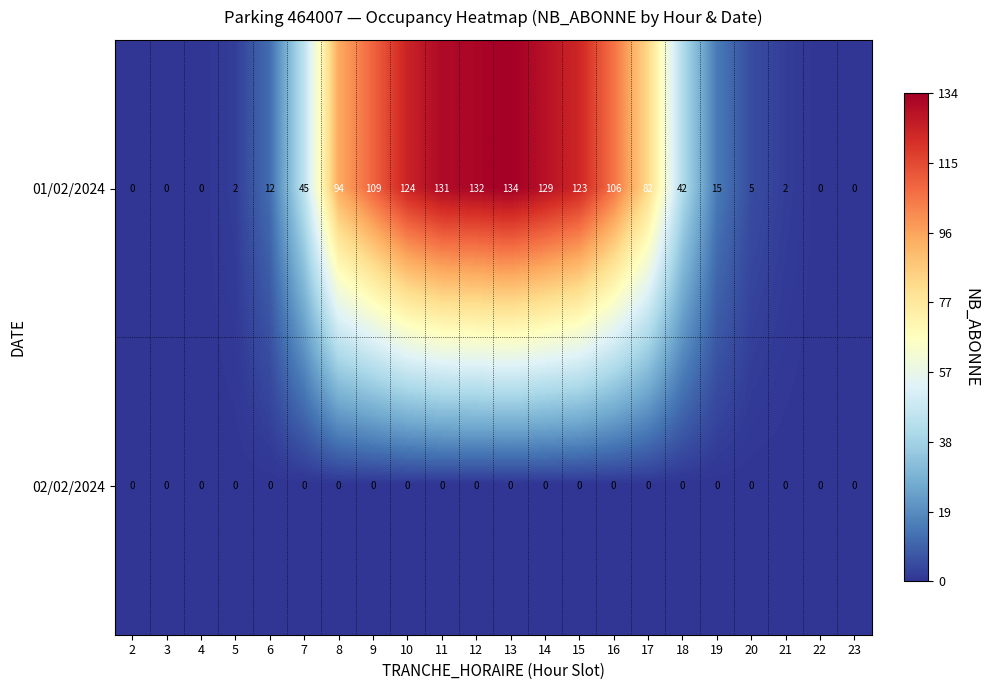

At how many categories does at least one series exceed 71?

10